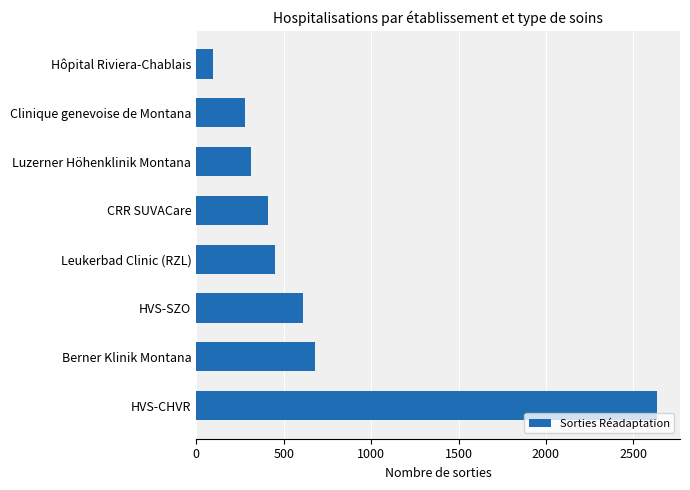

What is the average value?

684